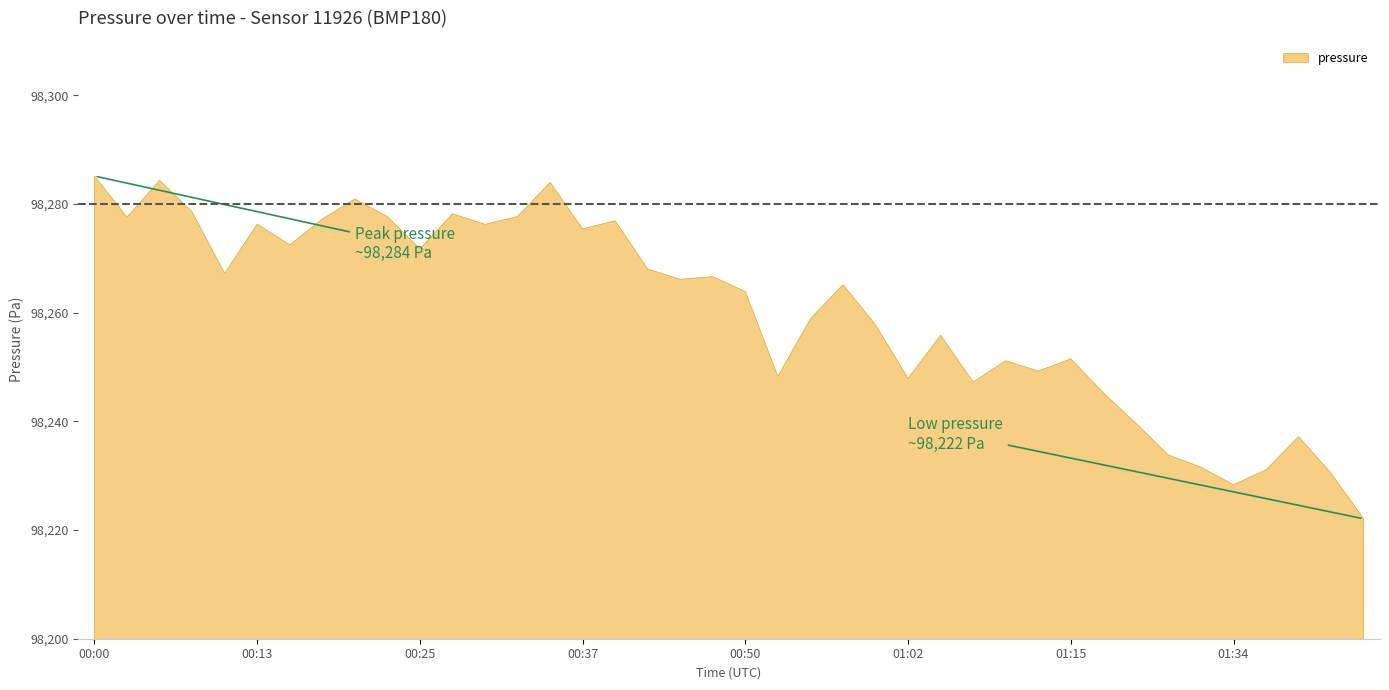

True or false: the data shows 98277.7 at 00:32.

True